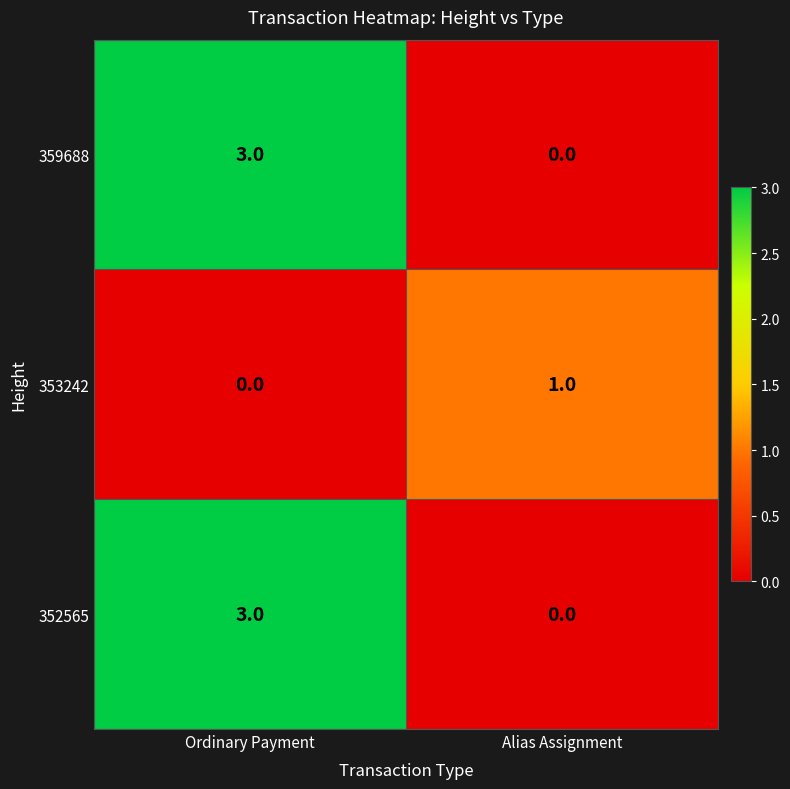

The value of 359688 at Ordinary Payment is 5. True or false?

False